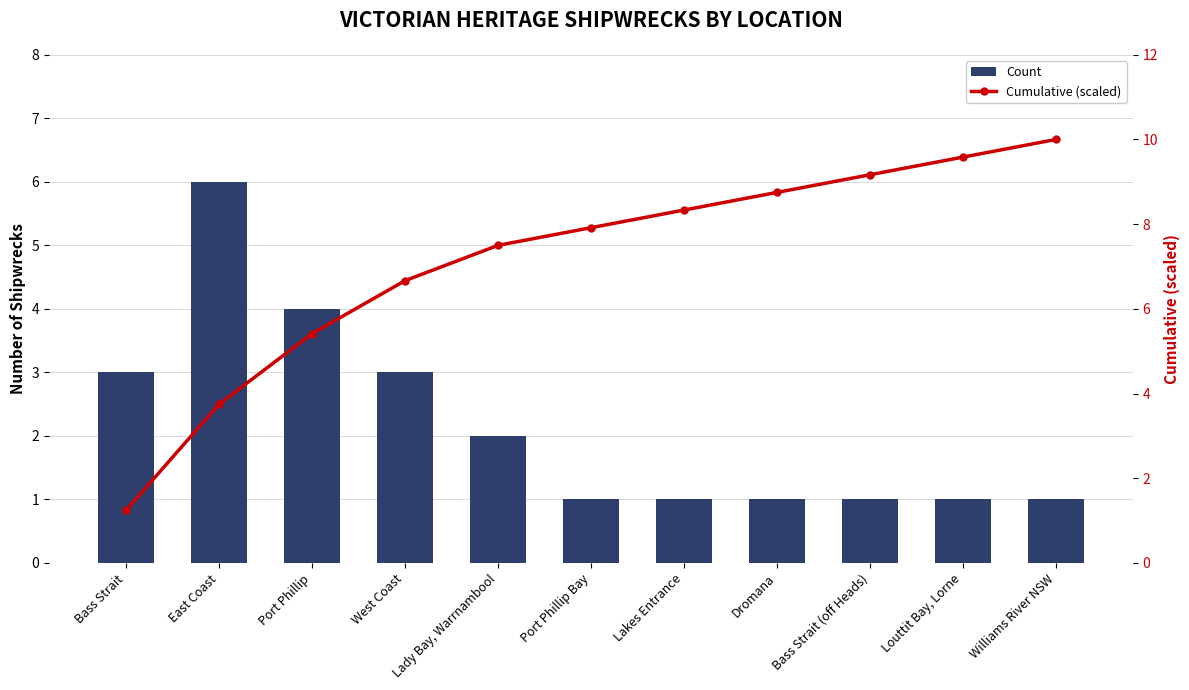

Read the Count value at Louttit Bay, Lorne.

1.0